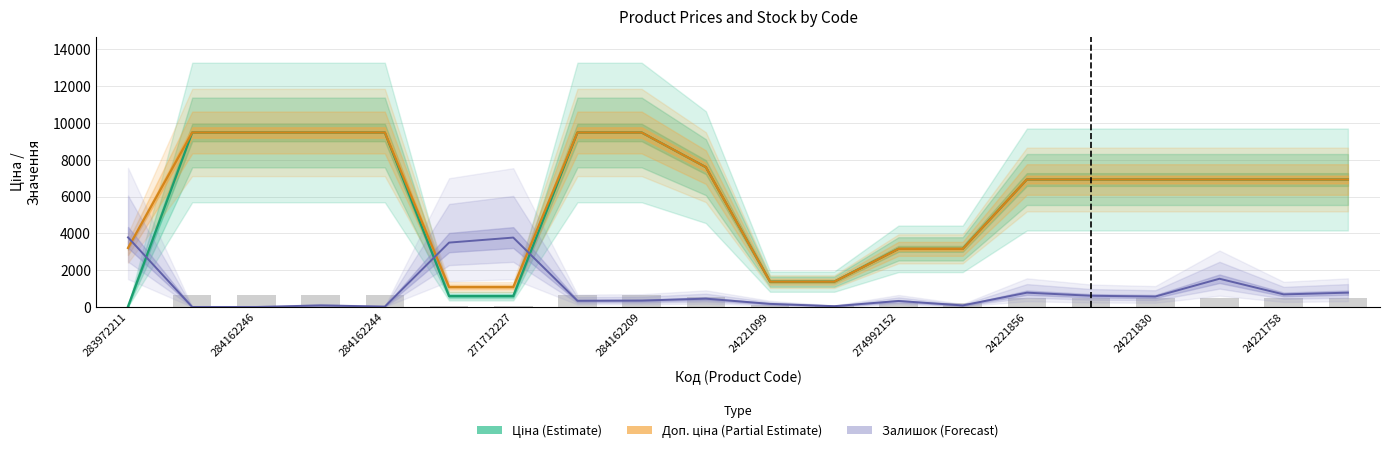

The Залишок series shows 23.4 at 24221043. True or false?

False